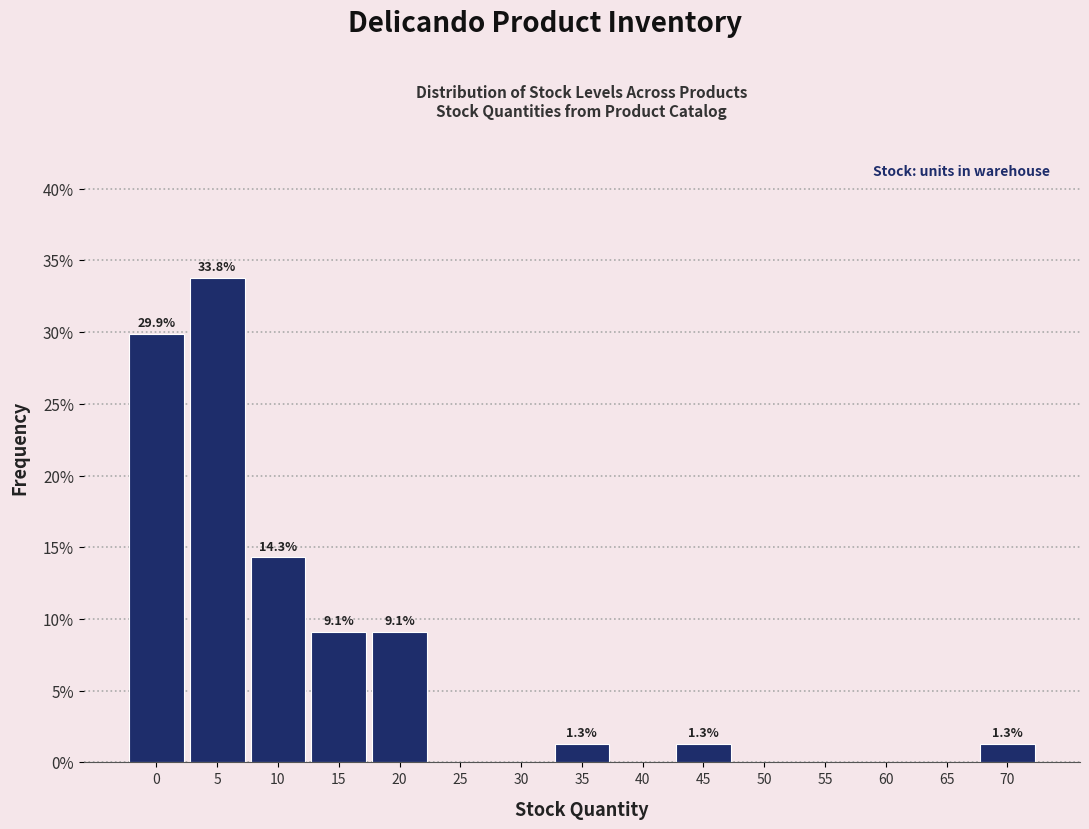

Reading left to right, list all the values displayed in this chart.

0=29.9	5=33.8	10=14.3	15=9.1	20=9.1	25=0.0	30=0.0	35=1.3	40=0.0	45=1.3	50=0.0	55=0.0	60=0.0	65=0.0	70=1.3